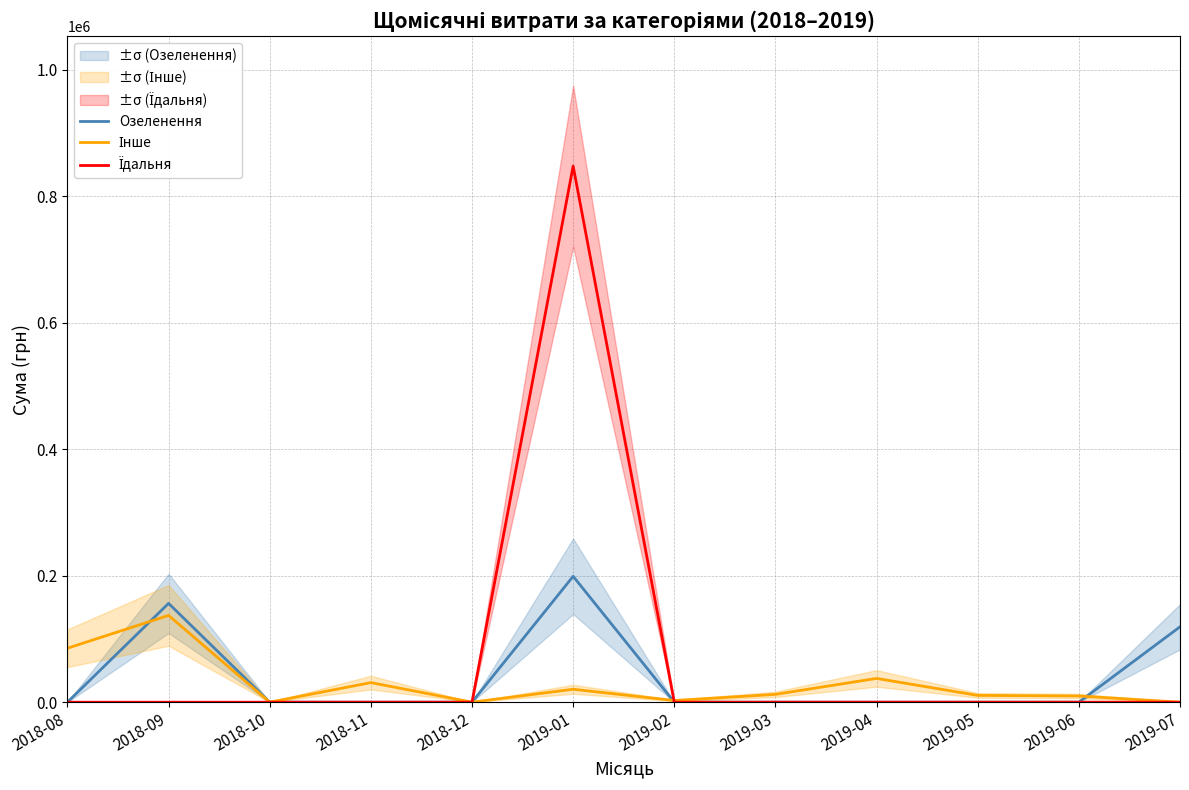

True or false: Озеленення and Їдальня cross at least once.

False